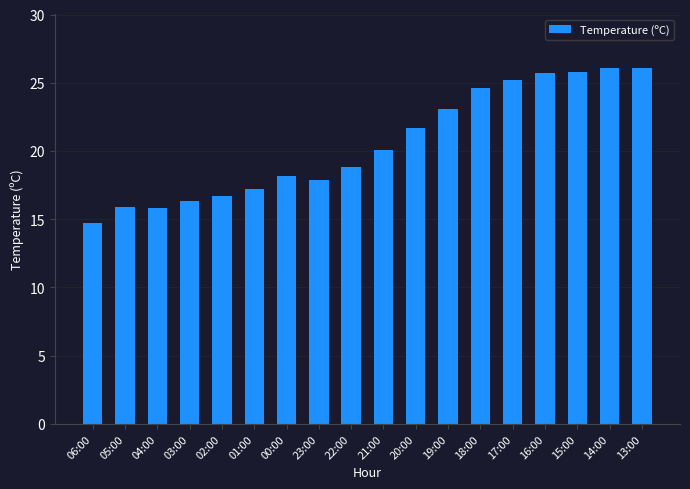

What is the value of the 6th bar from the left?

17.2